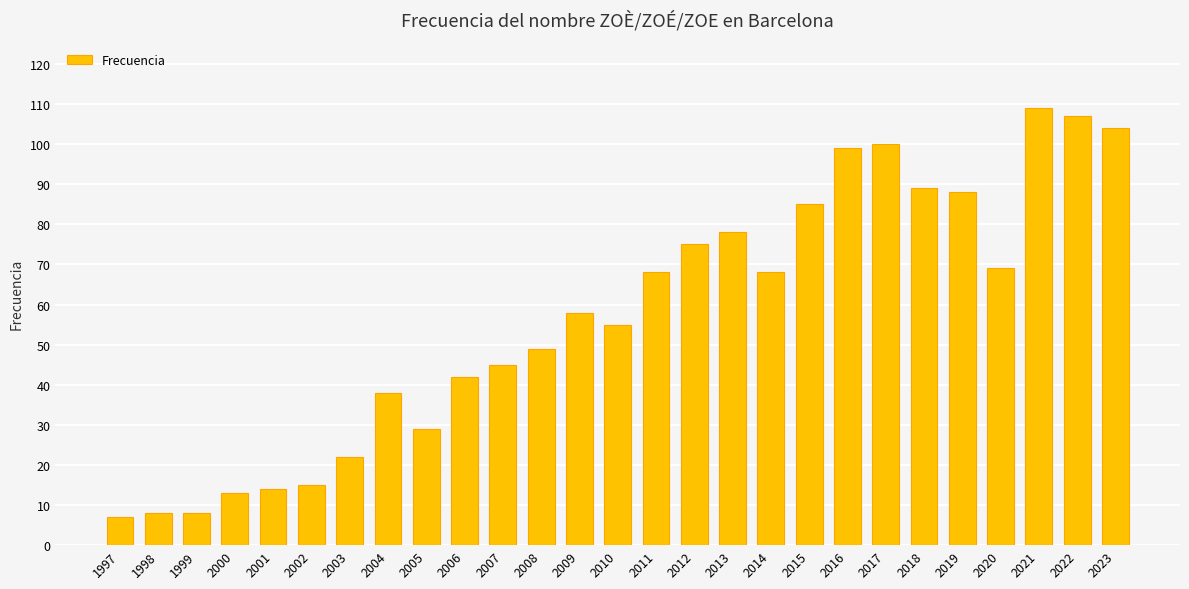

How many series are shown in this chart?

1